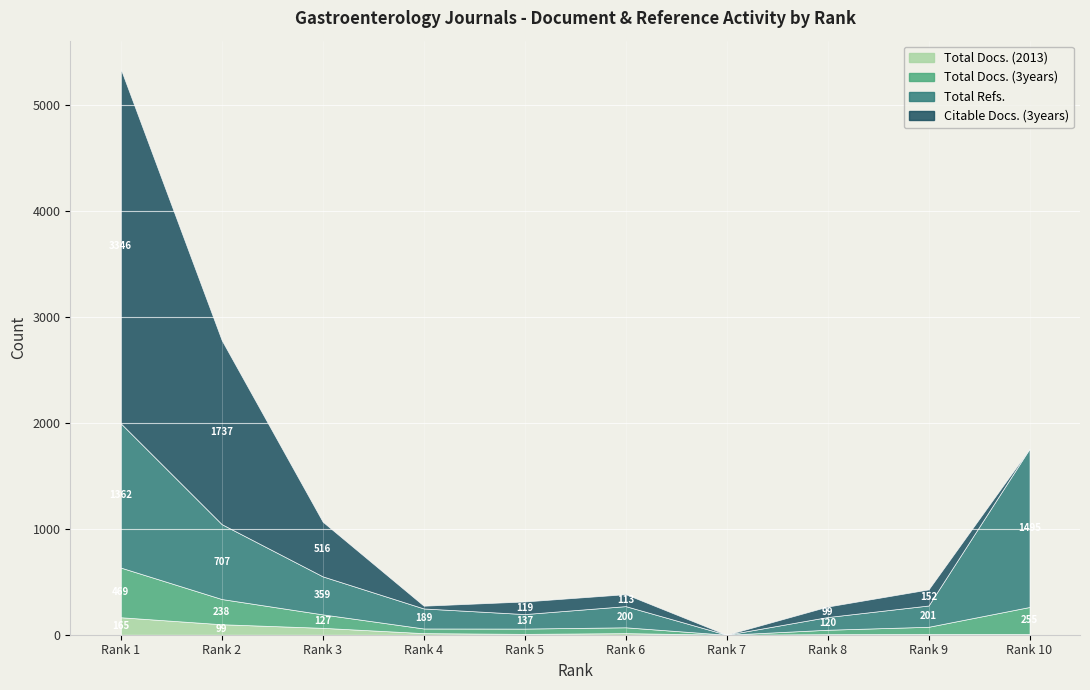

At which category does the chart reach its peak across all series?

1